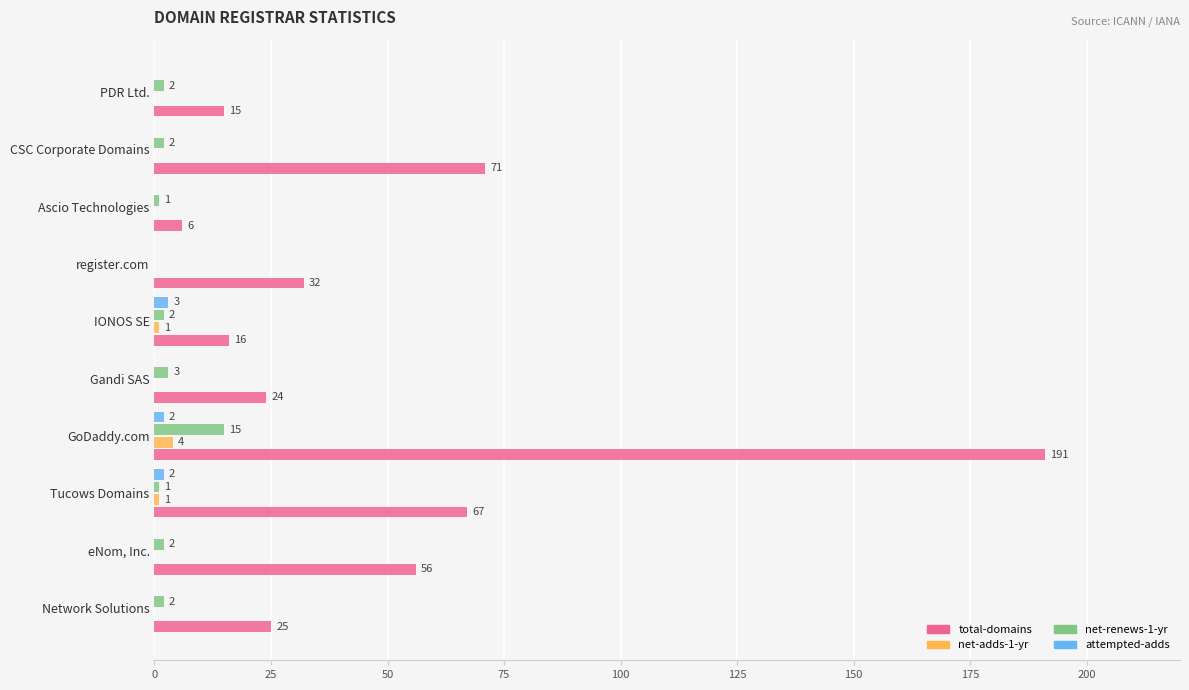

What is the total value across all series at Ascio Technologies?

7